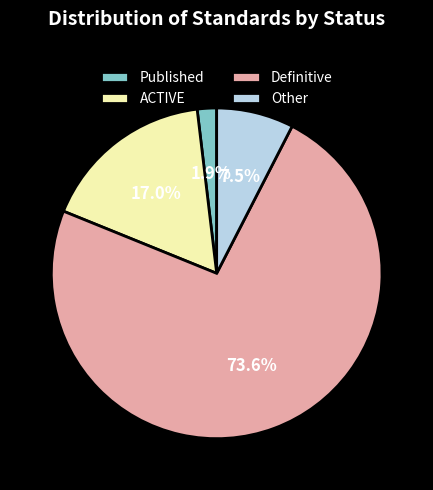

To the nearest percent, what is the difference between the largest and smallest slice percentages?

72%